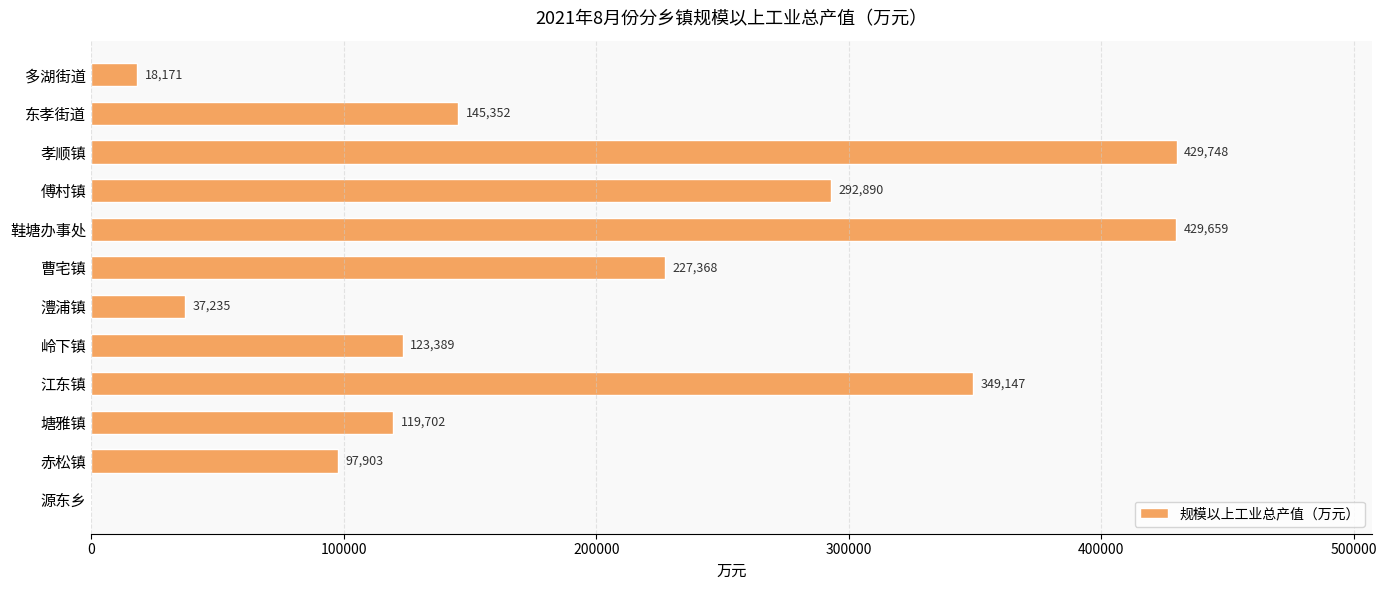

What is the sum of all values?

2270564